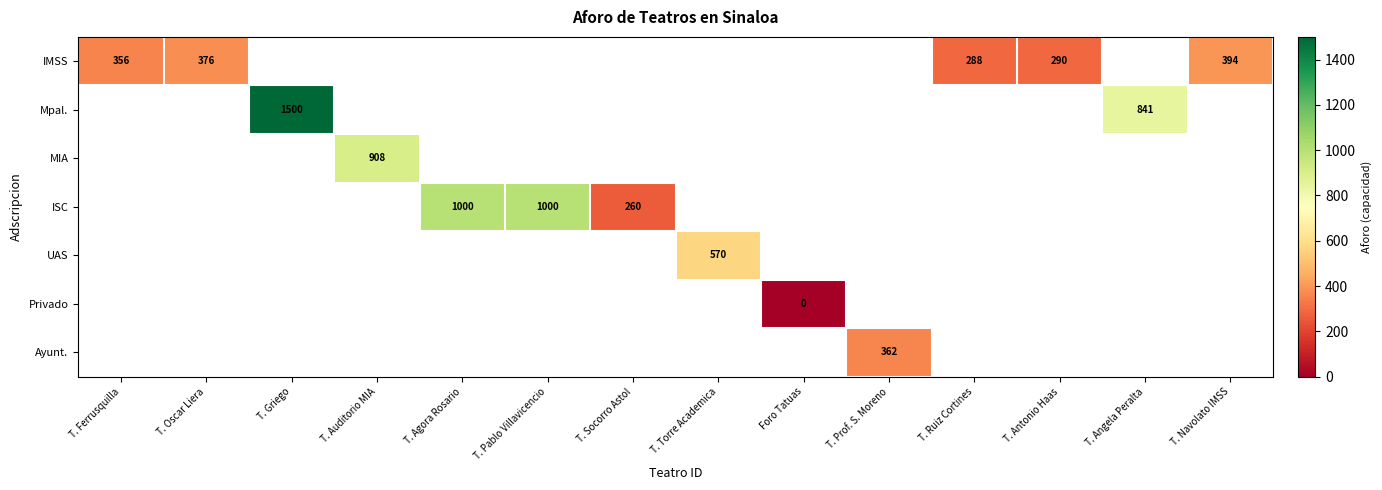

The value of ISC at T. Socorro Astol is 260. True or false?

True